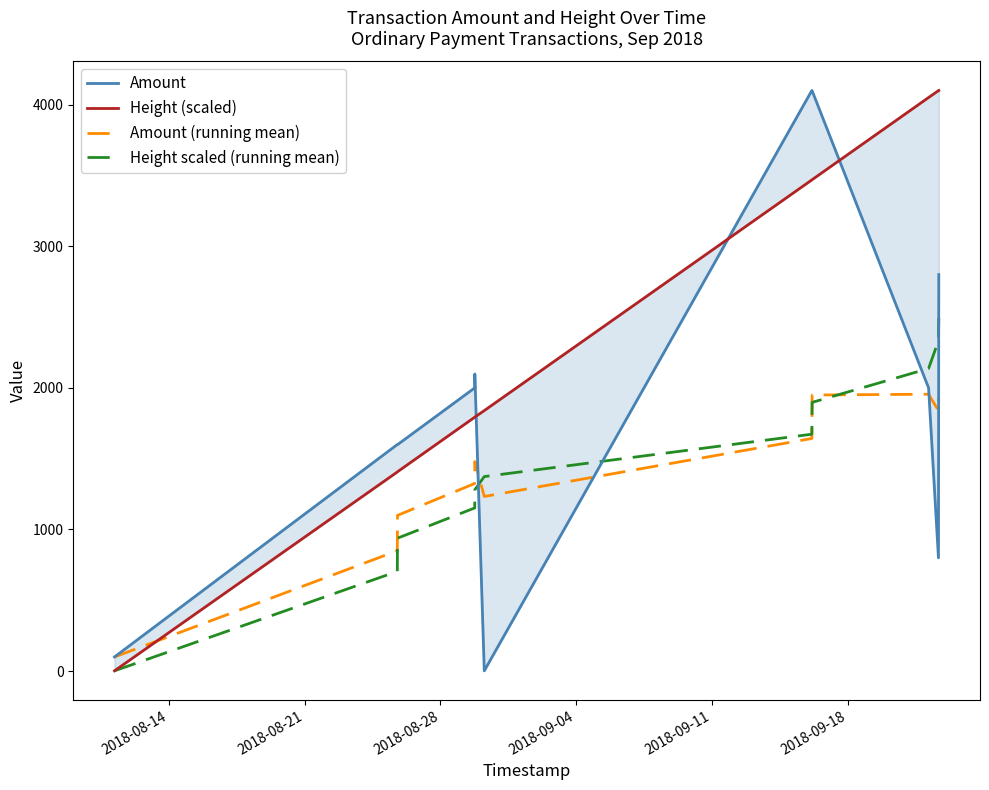

Does the chart display data point markers on the line(s)?

No